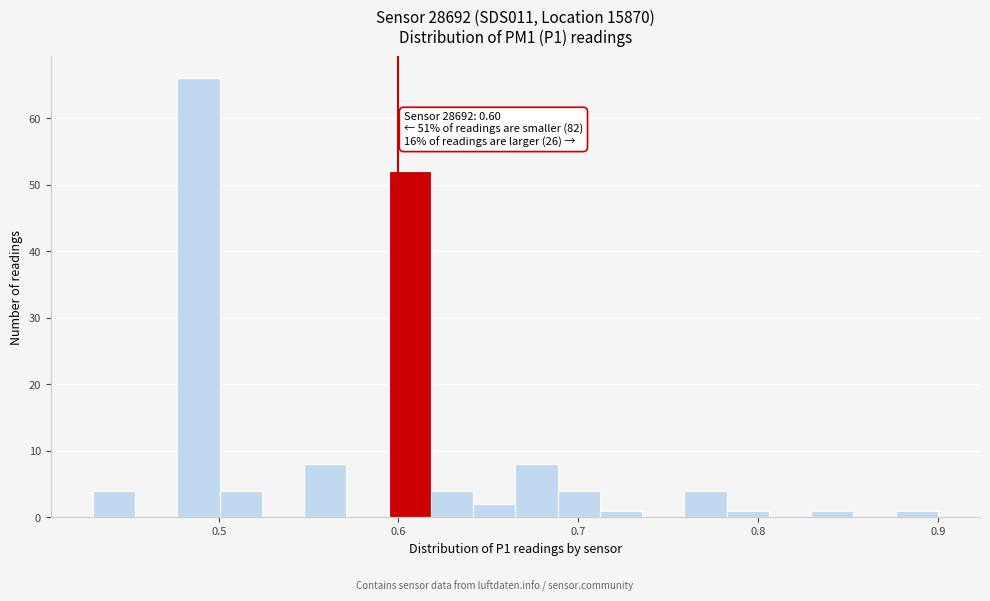

Read against the x-axis, roughly where is the centre of the tallest bar?

0.49